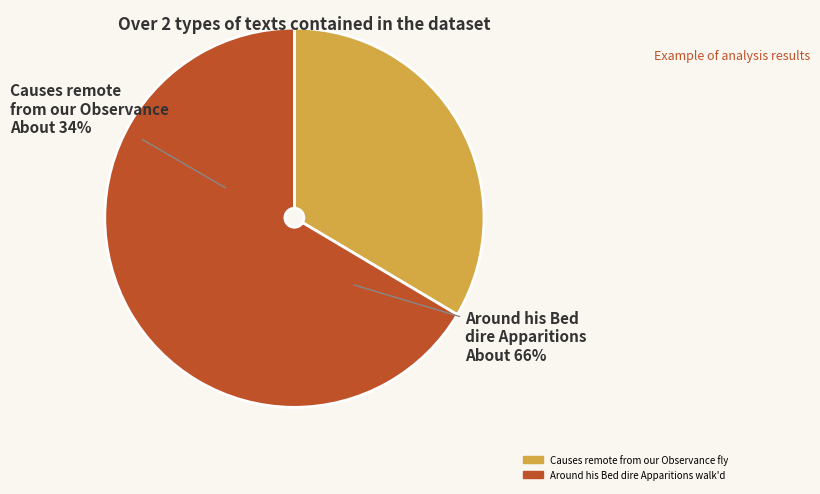

Between Around his Bed dire Apparitions walk'd and Causes remote from our Observance fly, which is larger?

Around his Bed dire Apparitions walk'd